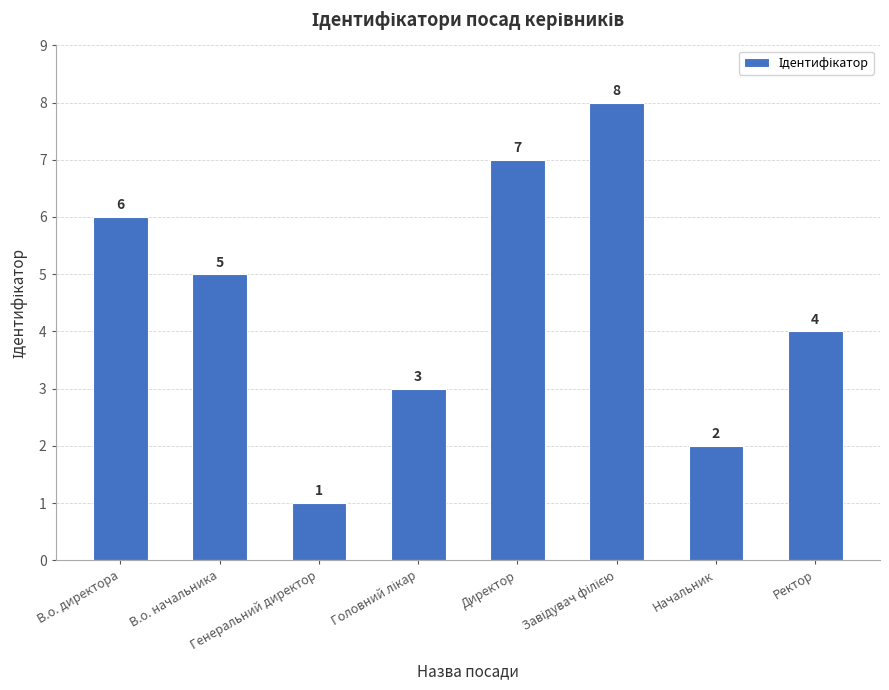

How many values are between 3 and 7?

5